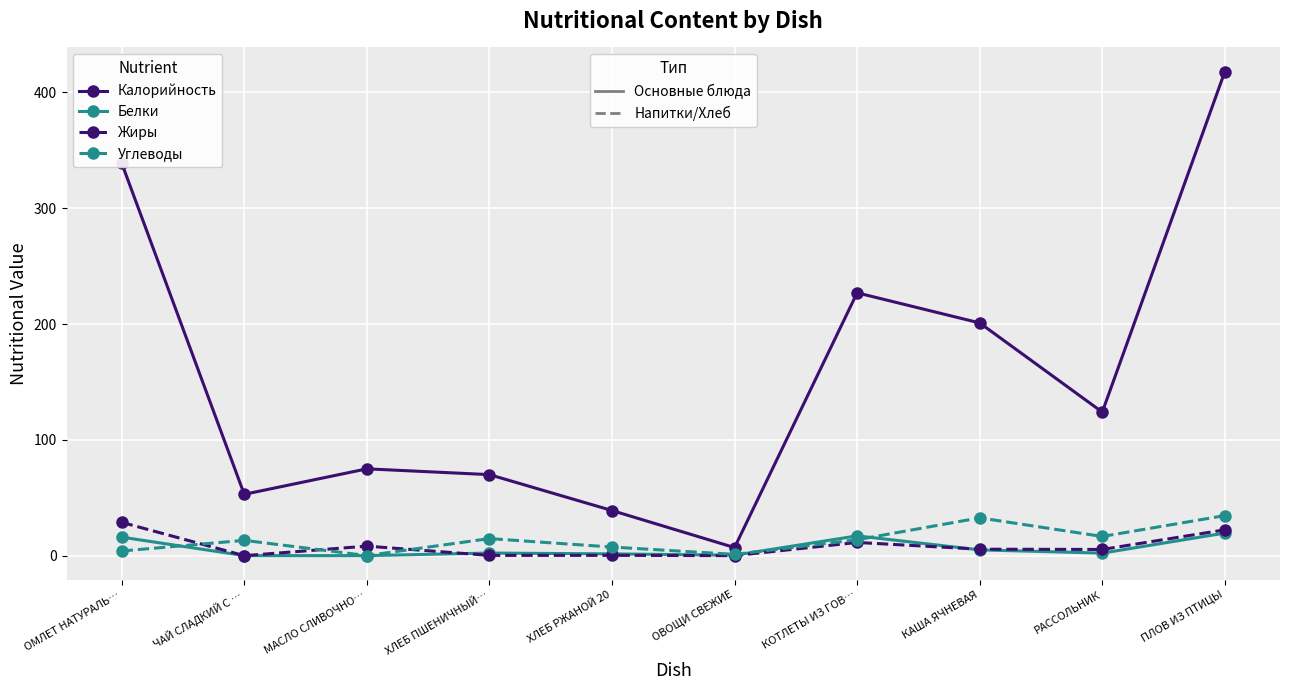

What is the maximum value shown in the chart?

418.0